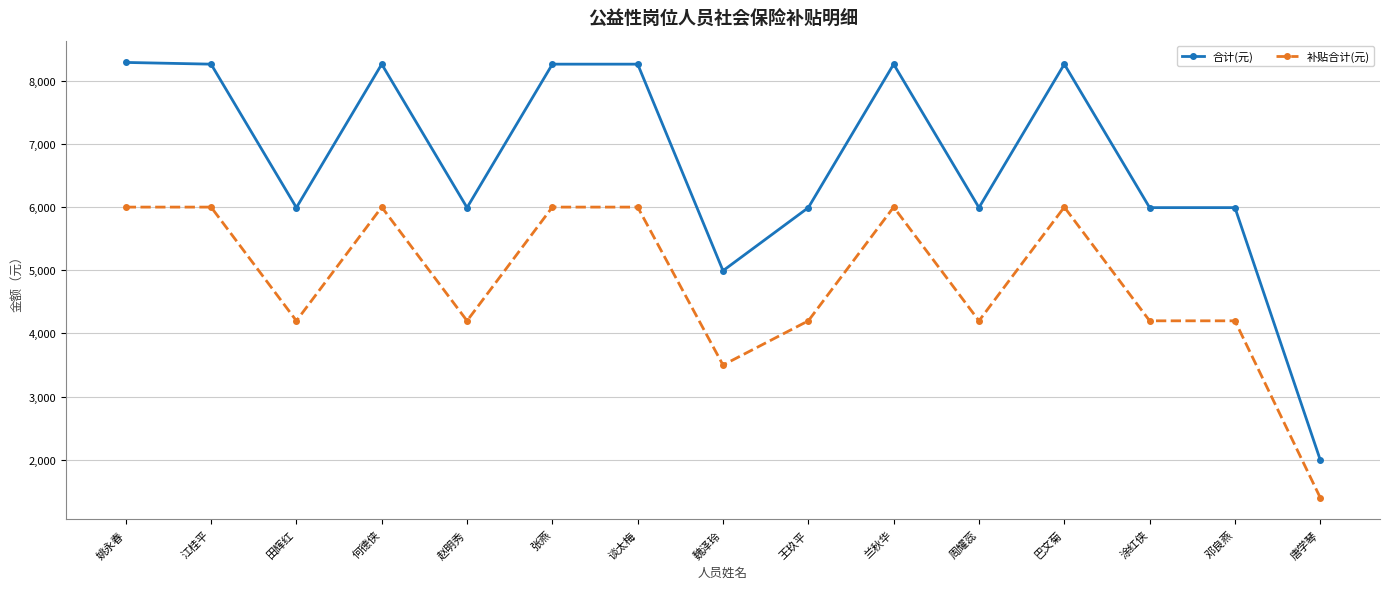

What is the sum of the 合计(元) values at 魏泽玲 and 江桂平?

13255.5